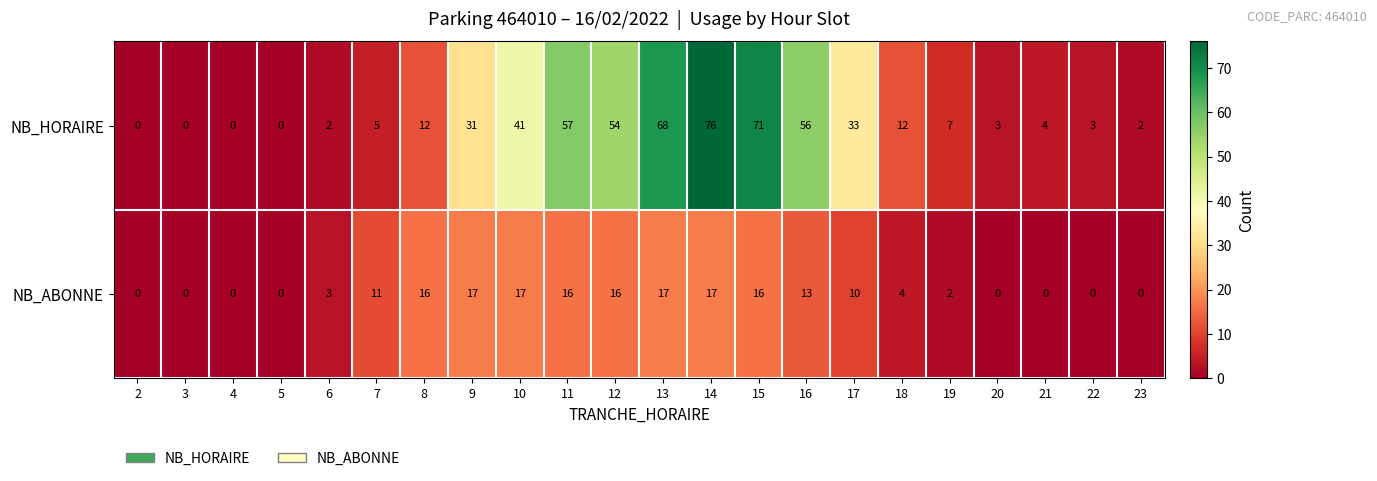

What is the difference between the maximum and minimum values in the NB_HORAIRE series?

76